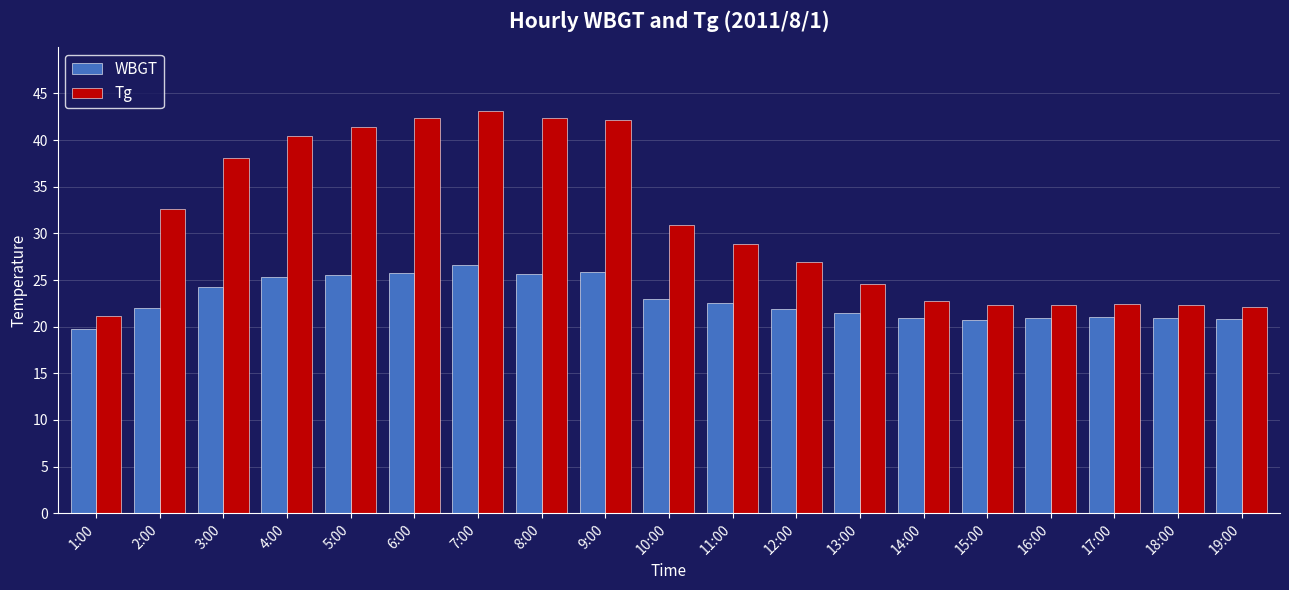

How many values in the Tg series are below 28?

9